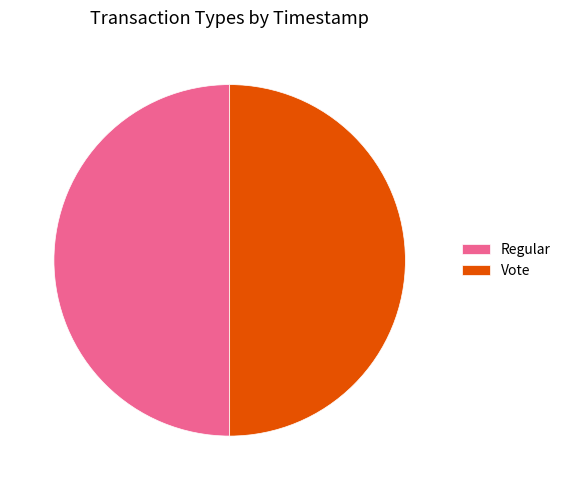

Approximately how many times larger is the value at Vote compared to Regular?

1.0